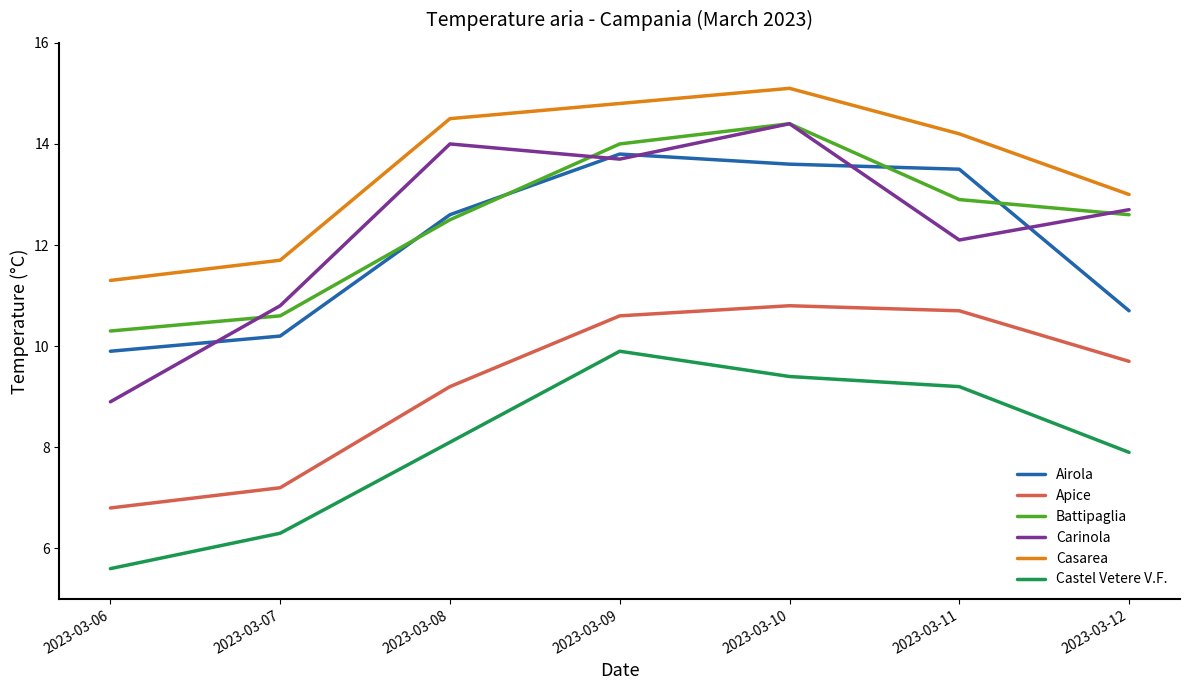

Reading left to right, list all the values displayed in this chart.

Airola: 2023-03-06=9.9	2023-03-07=10.2	2023-03-08=12.6	2023-03-09=13.8	2023-03-10=13.6	2023-03-11=13.5	2023-03-12=10.7
Apice: 2023-03-06=6.8	2023-03-07=7.2	2023-03-08=9.2	2023-03-09=10.6	2023-03-10=10.8	2023-03-11=10.7	2023-03-12=9.7
Battipaglia: 2023-03-06=10.3	2023-03-07=10.6	2023-03-08=12.5	2023-03-09=14.0	2023-03-10=14.4	2023-03-11=12.9	2023-03-12=12.6
Carinola: 2023-03-06=8.9	2023-03-07=10.8	2023-03-08=14.0	2023-03-09=13.7	2023-03-10=14.4	2023-03-11=12.1	2023-03-12=12.7
Casarea: 2023-03-06=11.3	2023-03-07=11.7	2023-03-08=14.5	2023-03-09=14.8	2023-03-10=15.1	2023-03-11=14.2	2023-03-12=13.0
Castel Vetere V.F.: 2023-03-06=5.6	2023-03-07=6.3	2023-03-08=8.1	2023-03-09=9.9	2023-03-10=9.4	2023-03-11=9.2	2023-03-12=7.9